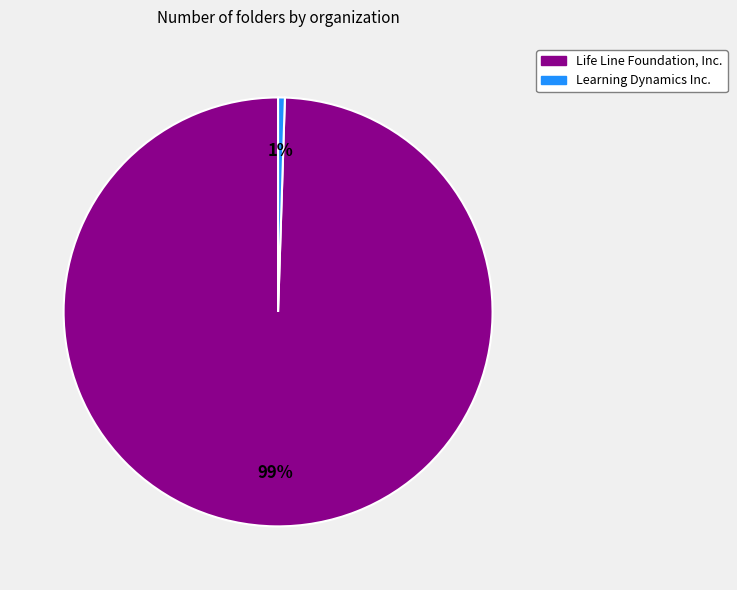

How many slices are in this pie chart?

2